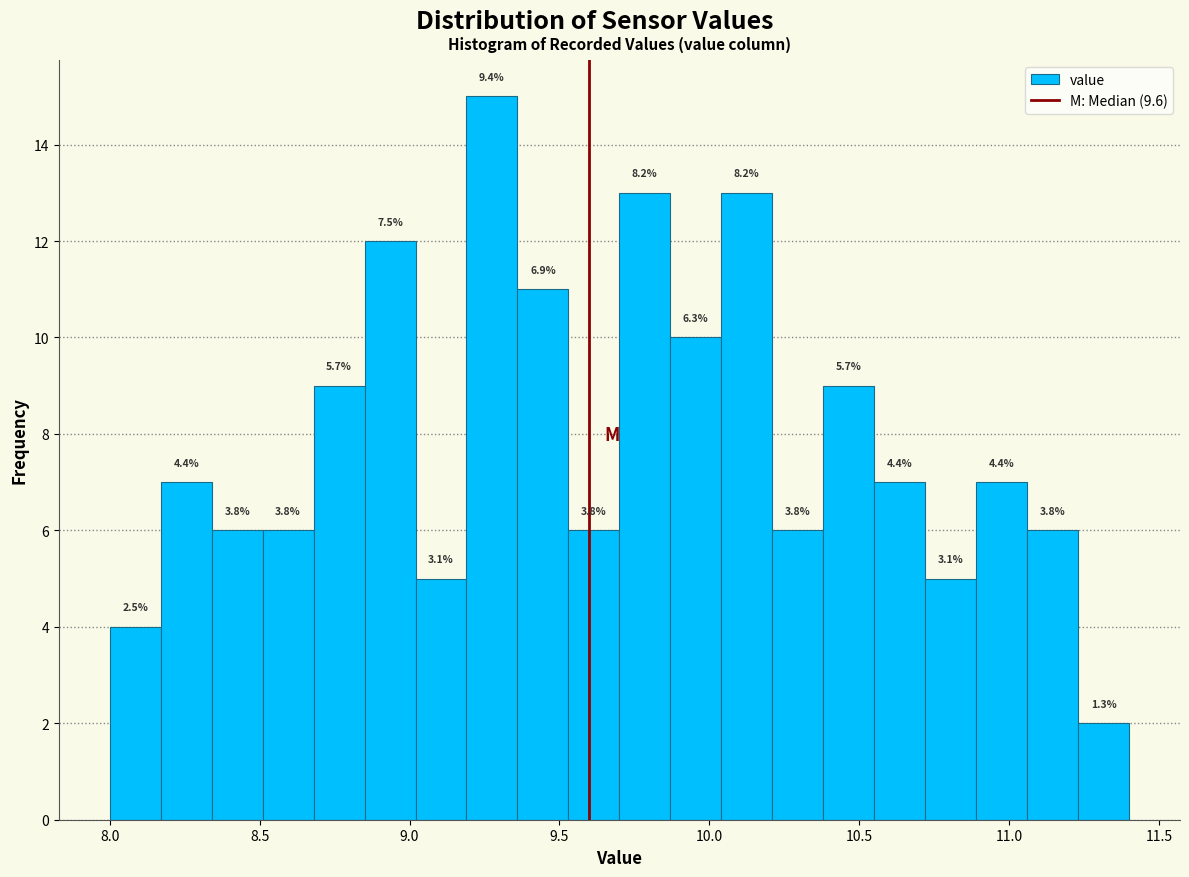

Read against the x-axis, roughly where is the centre of the tallest bar?

9.30